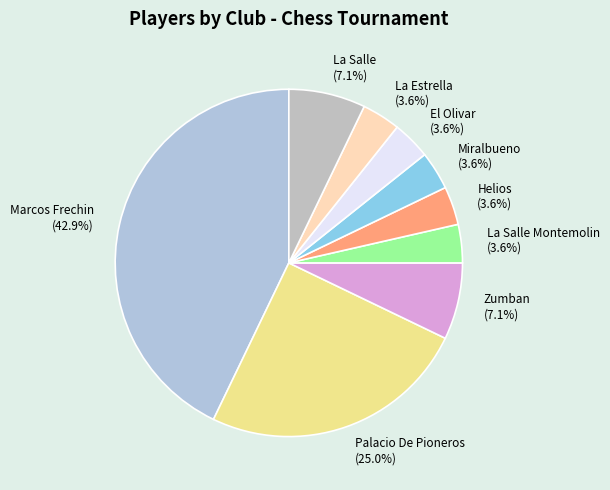

What percentage is NOT represented by La Salle Montemolin?

96.4%